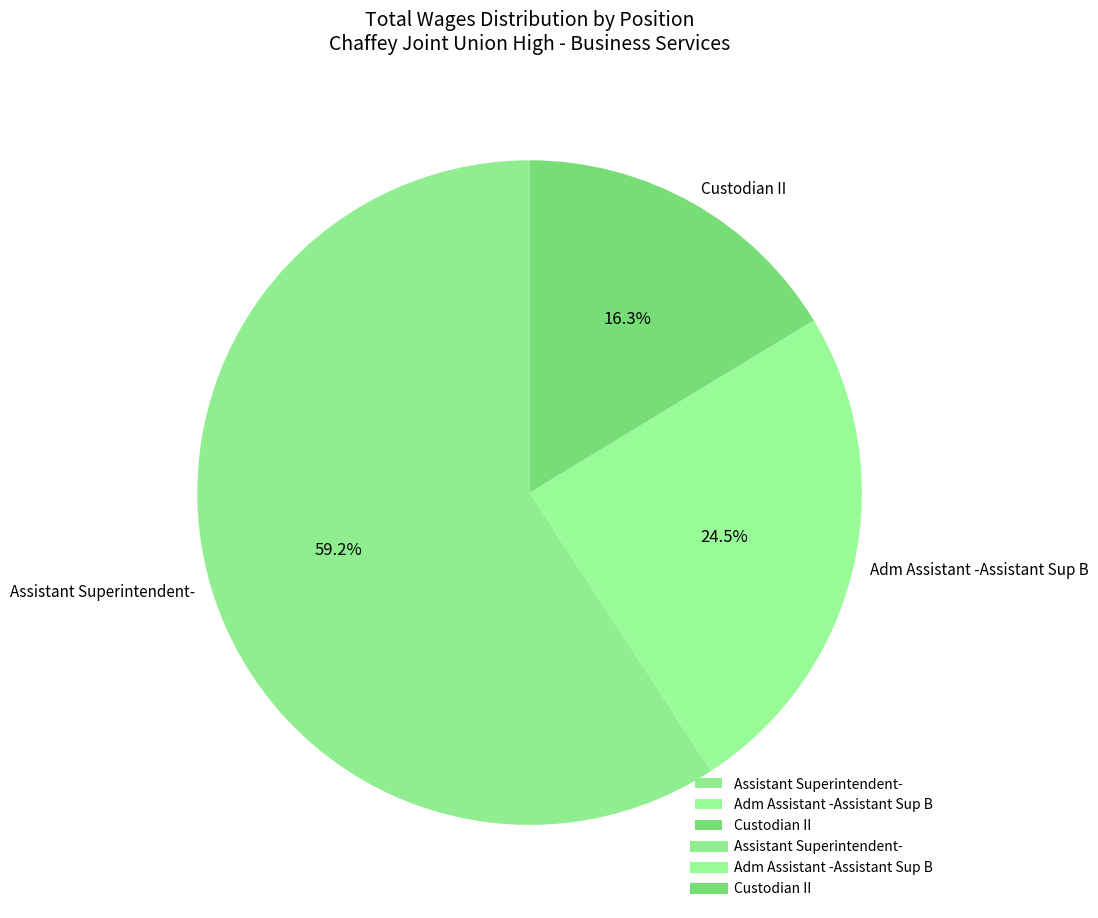

What is the ratio of the value at Adm Assistant -Assistant Sup B to the value at Assistant Superintendent-?

0.4